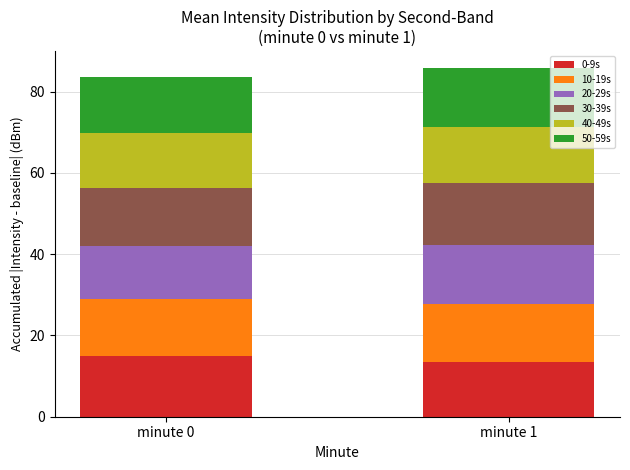

What is the sum of the 0-9s values at minute 1 and minute 0?

28.5